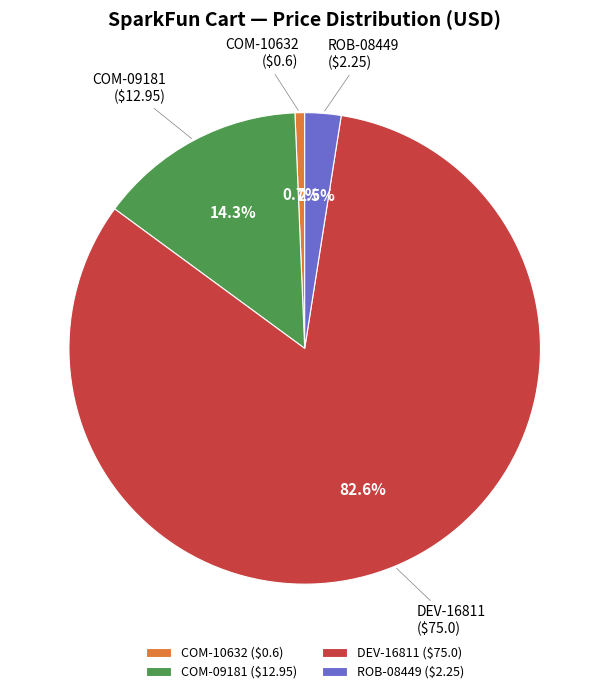

Which has a higher value, DEV-16811 or ROB-08449?

DEV-16811